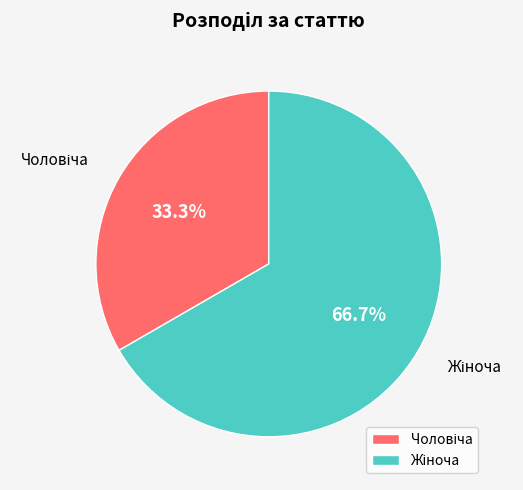

Does any single category account for the majority?

Yes